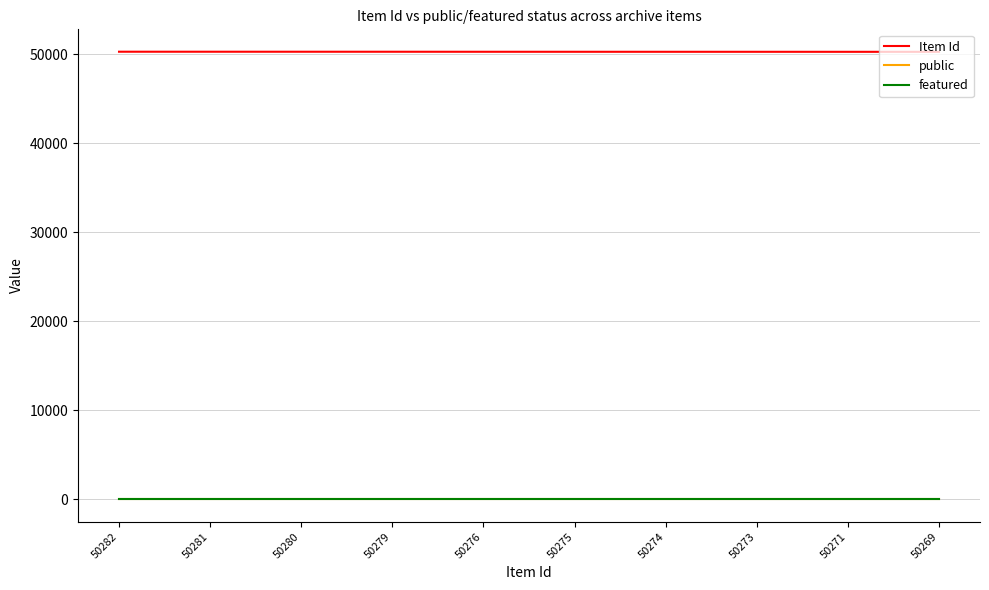

Does the chart have visible grid lines?

Yes